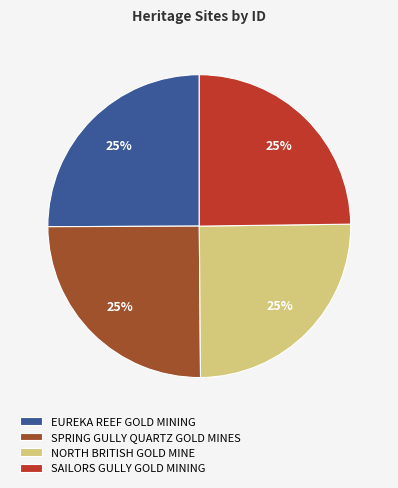

To the nearest percent, what percentage of the pie is SPRING GULLY QUARTZ GOLD MINES?

25%